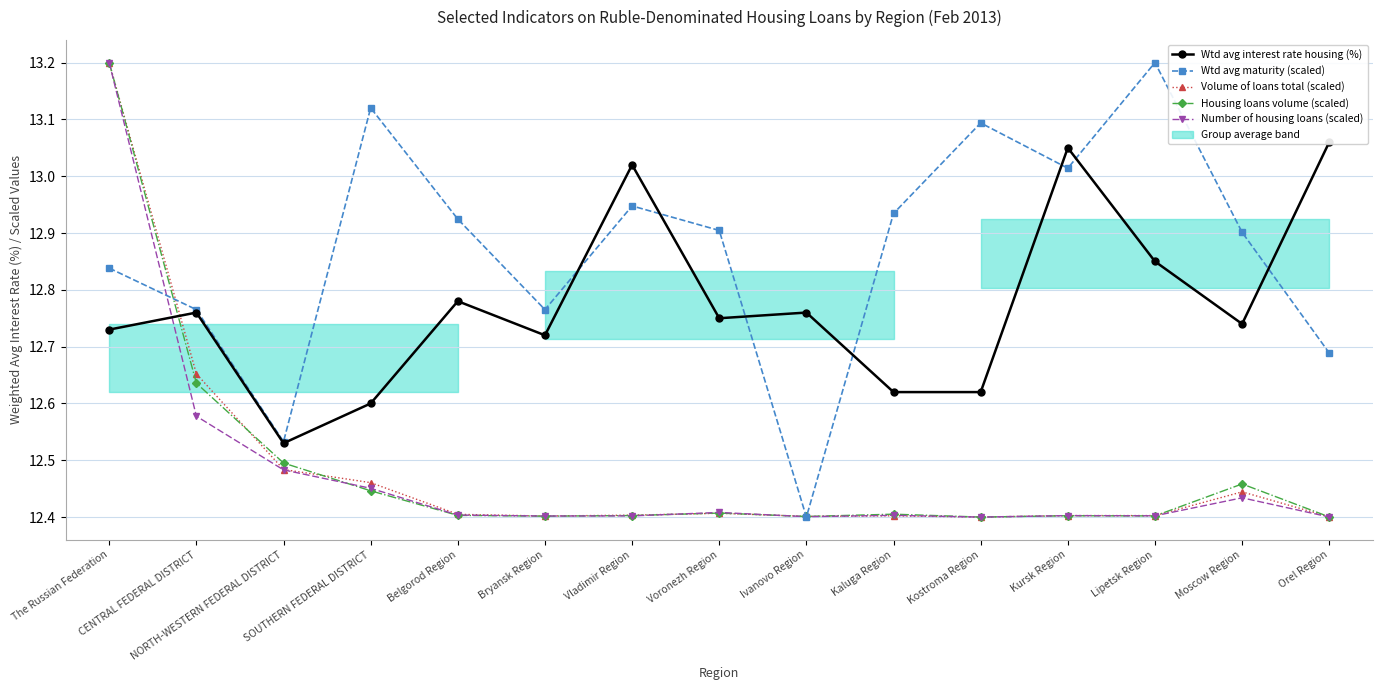

At which category is the sum across all series the highest?

The Russian Federation